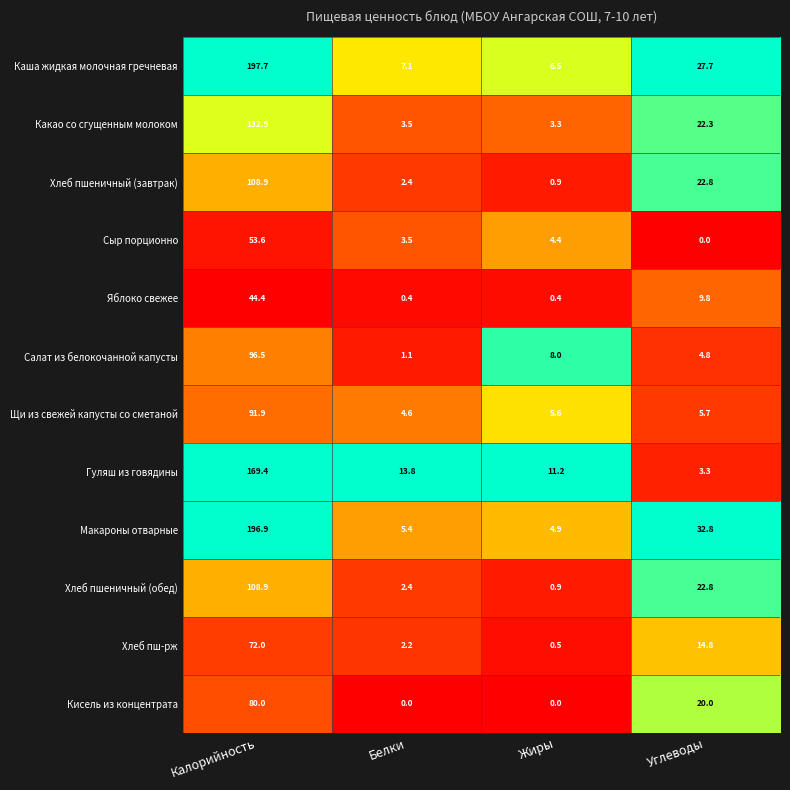

What is the sum of all Кисель из концентрата values?

100.0